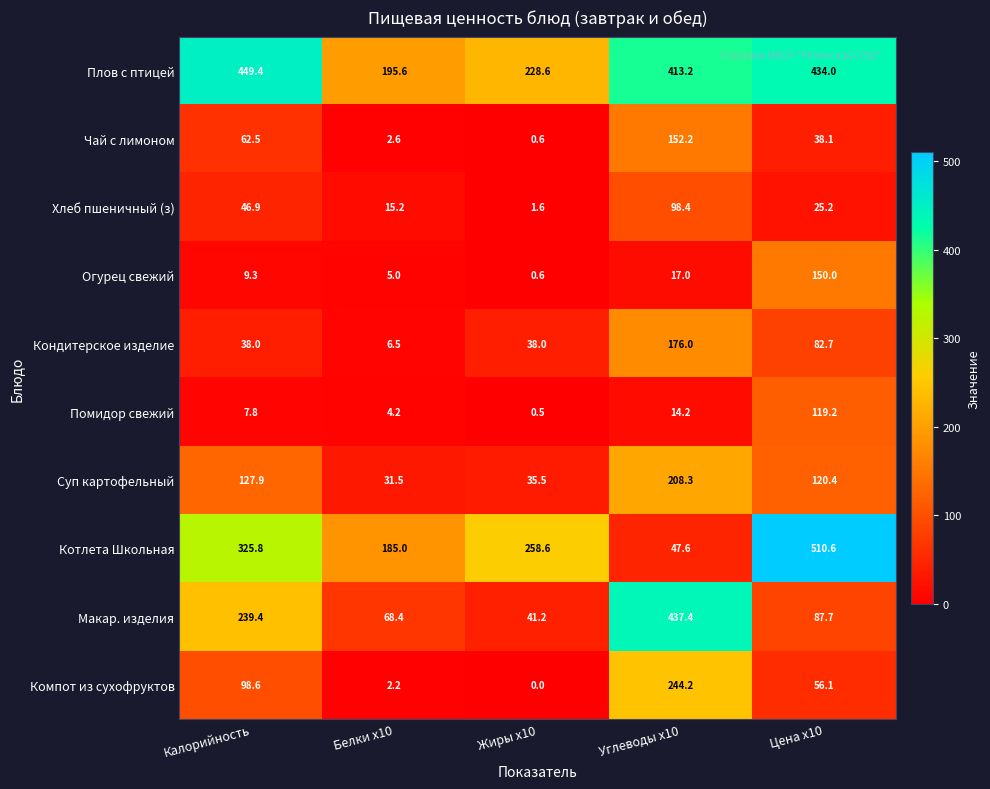

How many series are shown in this chart?

10